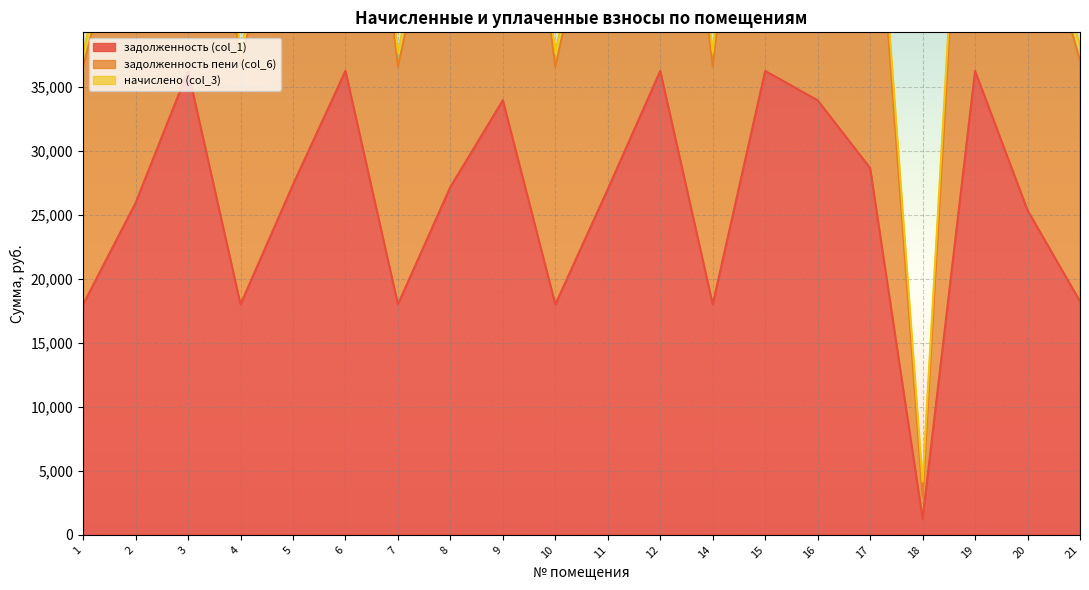

At which category does задолженность (col_1) reach its first local peak?

3